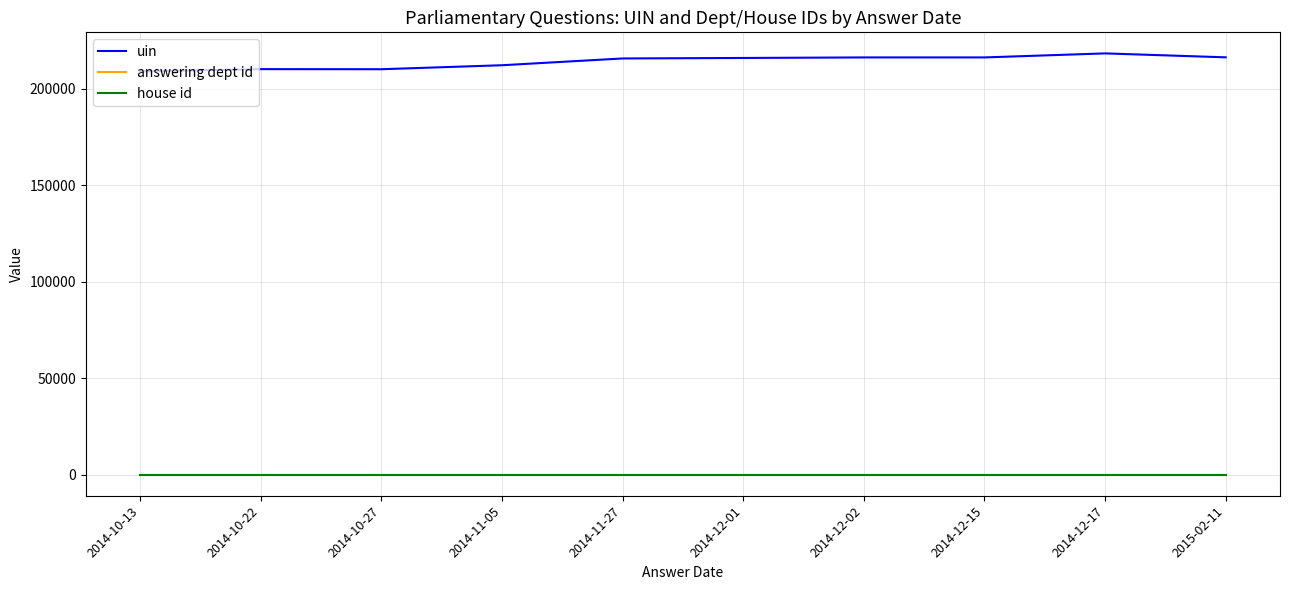

Rank the categories by uin value from lowest to highest.

2014-10-13, 2014-10-27, 2014-10-22, 2014-11-05, 2014-11-27, 2014-12-01, 2014-12-02, 2014-12-15, 2015-02-11, 2014-12-17